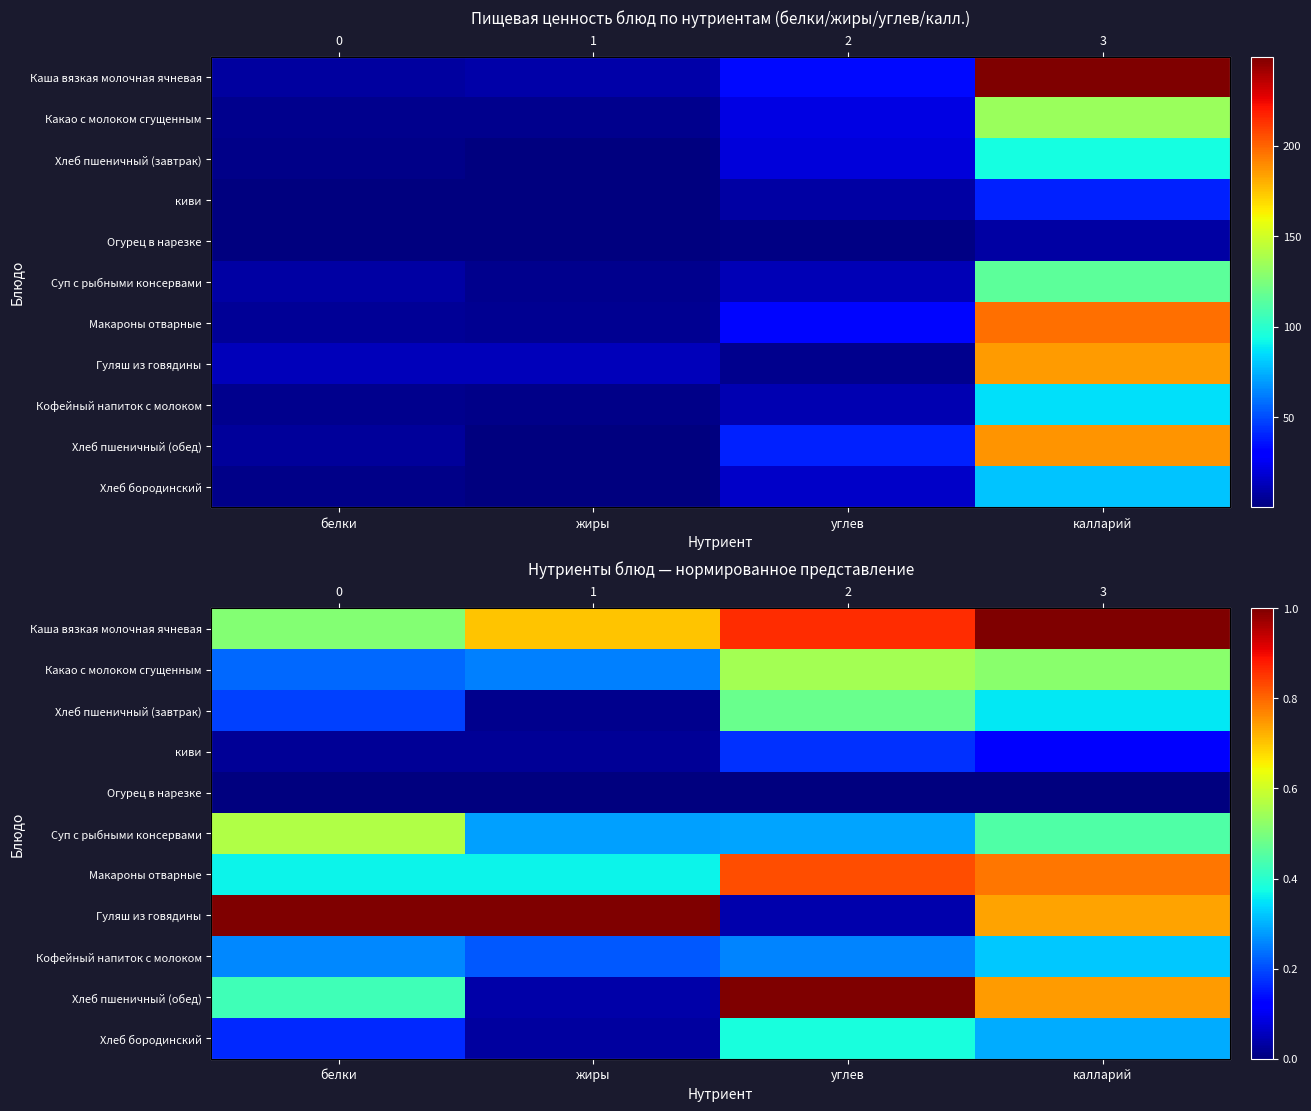

At which label does Какао с молоком сгущенным reach its minimum?

белки